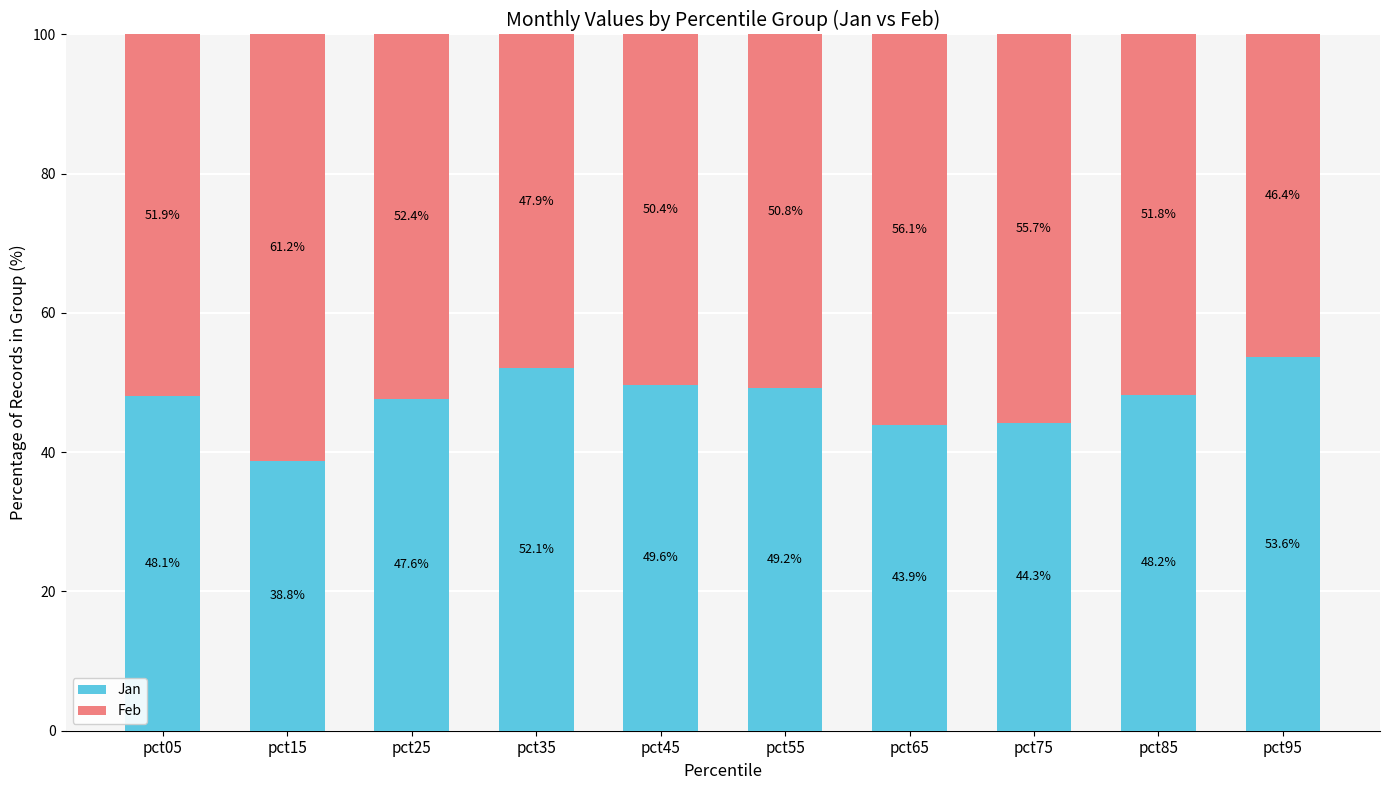

What is the total value across all series at pct05?

100.0